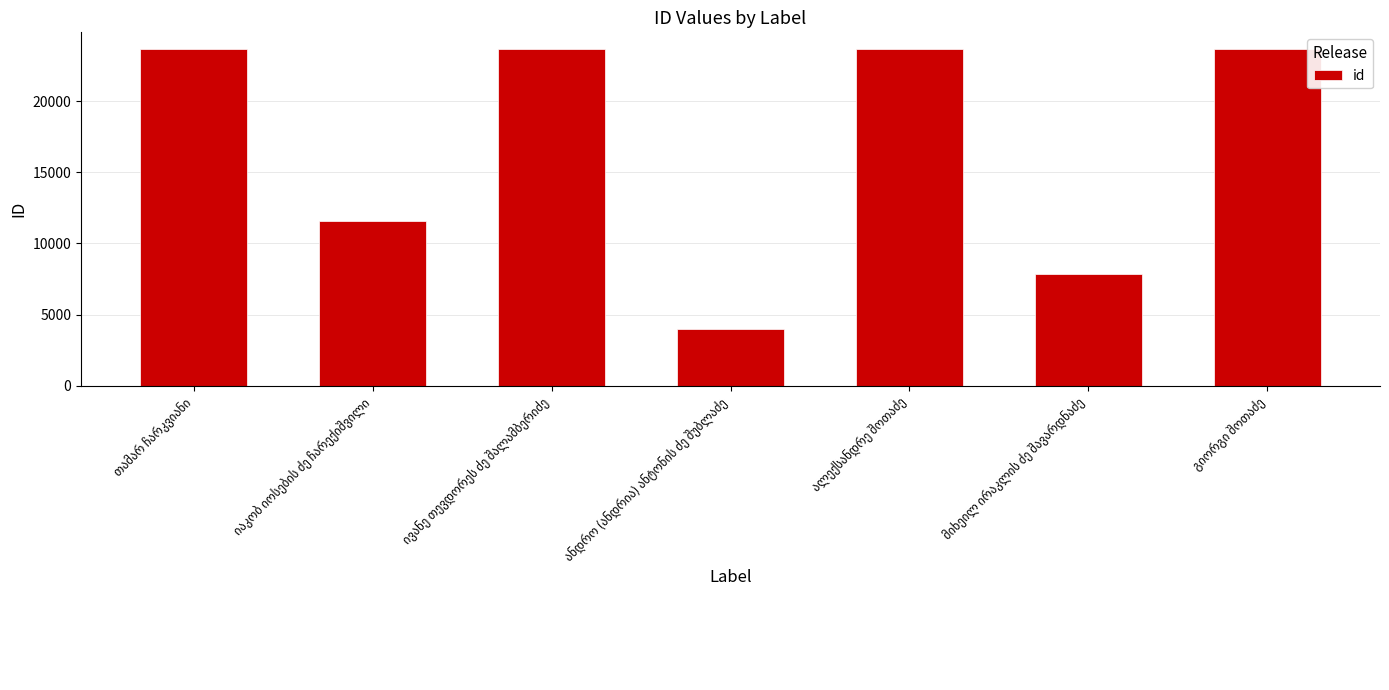

What is the average value?

16853